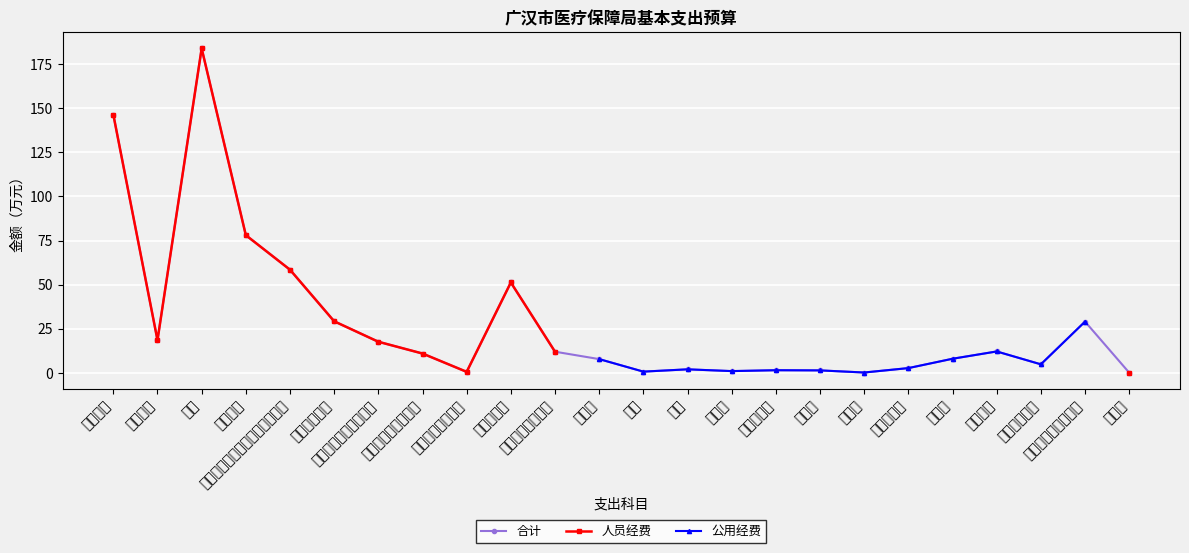

How many values in the 合计 series are below 10?

12